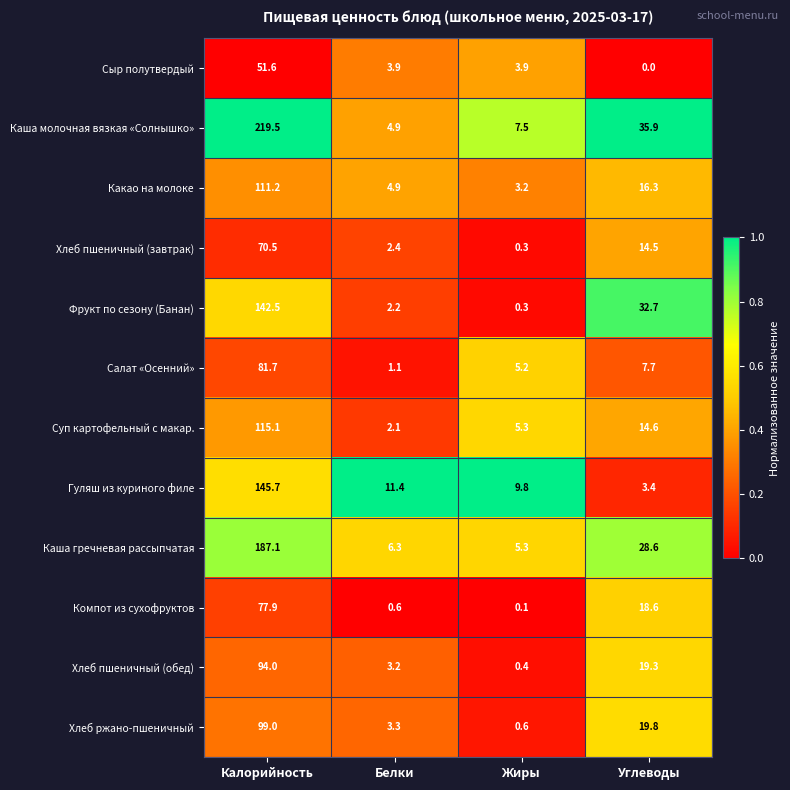

Read the Гуляш из куриного филе value at Жиры.

9.8